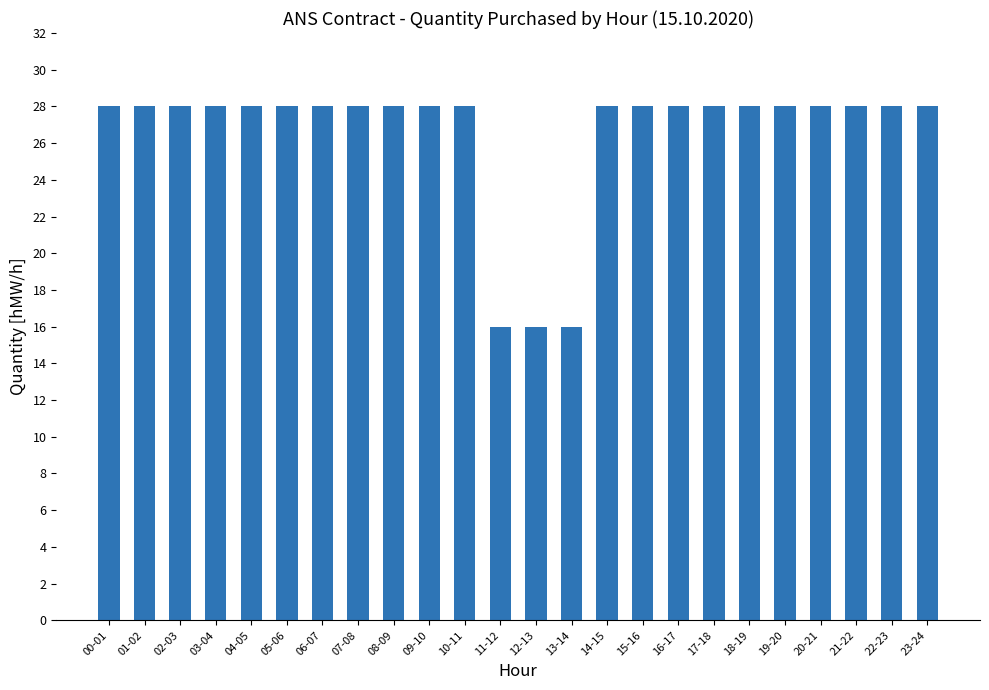

Is it true that the value at 15-16 is 28?

True